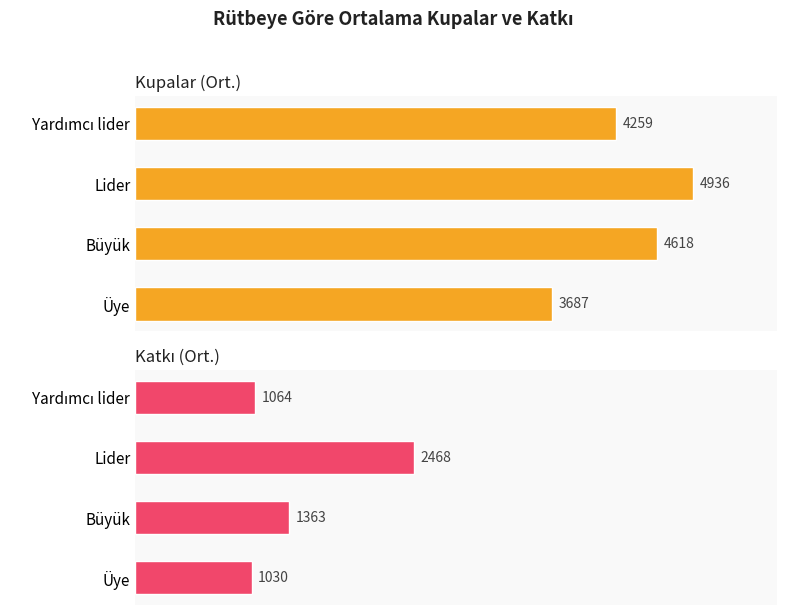

Reading left to right, what are all the values shown in this chart?

Kupalar (Ort.): 3686.9	4618.0	4936.0	4259.0
Katkı (Ort.): 1030.5	1363.0	2468.0	1064.0